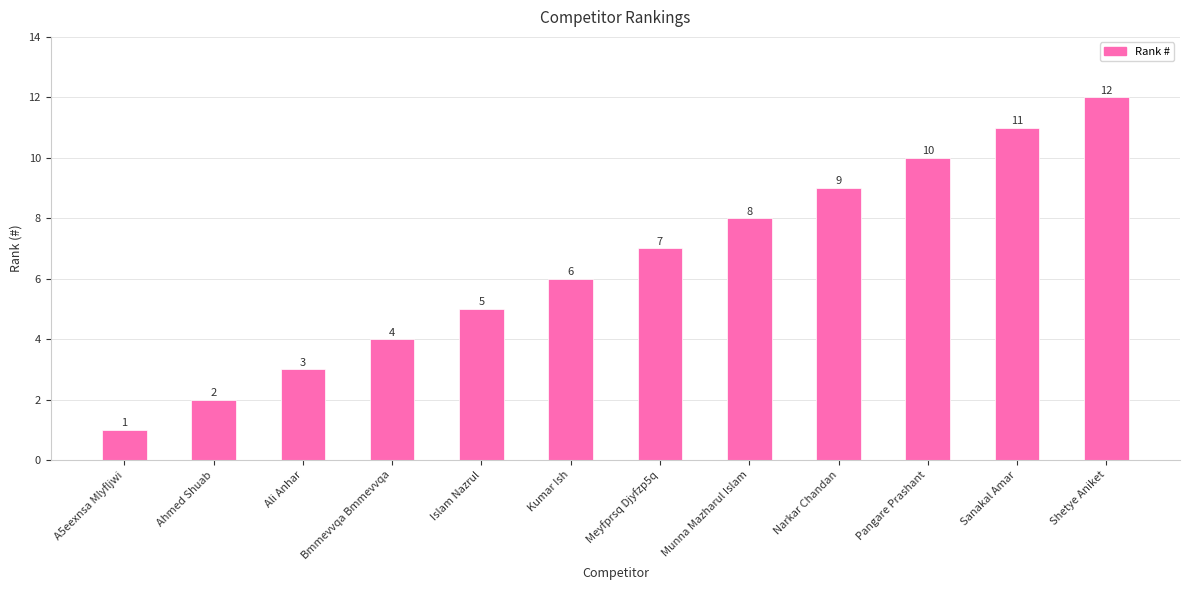

List the labels in order of value, largest first.

Shetye Aniket, Sanakal Amar, Pangare Prashant, Narkar Chandan, Munna Mazharul Islam, Meyfprsq Djyfzp5q, Kumar Ish, Islam Nazrul, Bmmevvqa Bmmevvqa, Ali Anhar, Ahmed Shuab, A5eexnsa Mlyfljwi